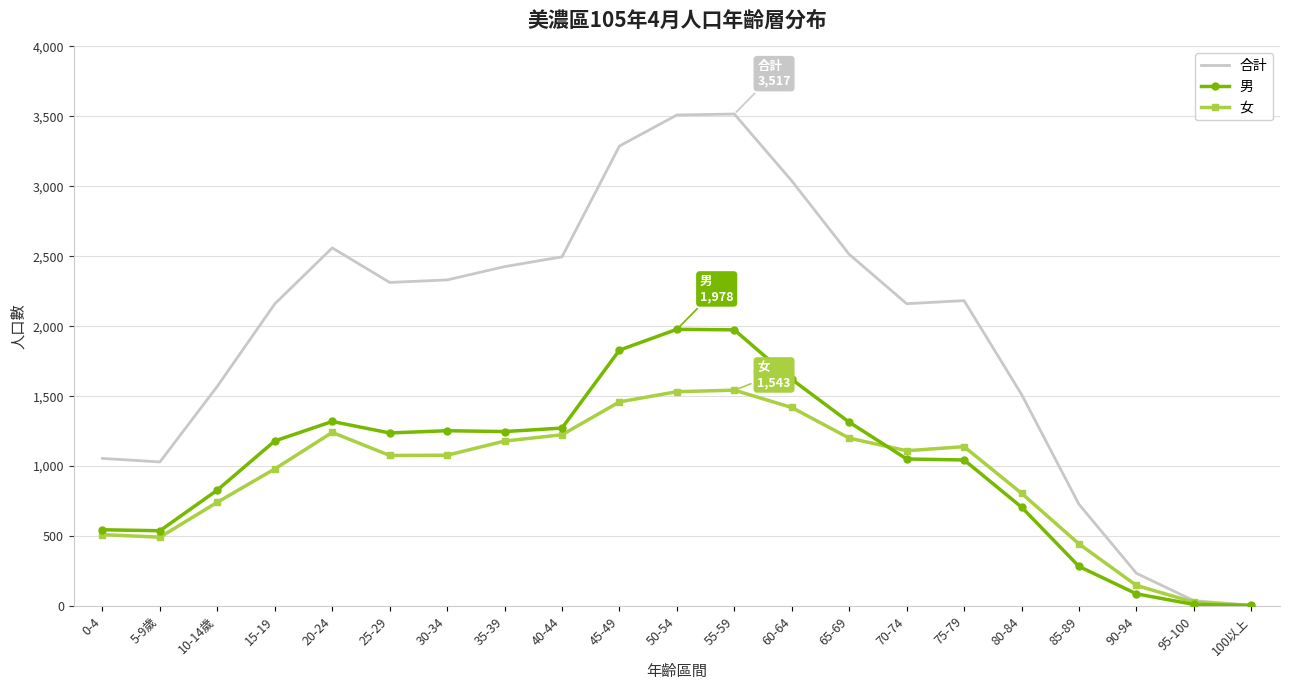

At 50-54, list the series in order from largest to smallest.

合計, 男, 女